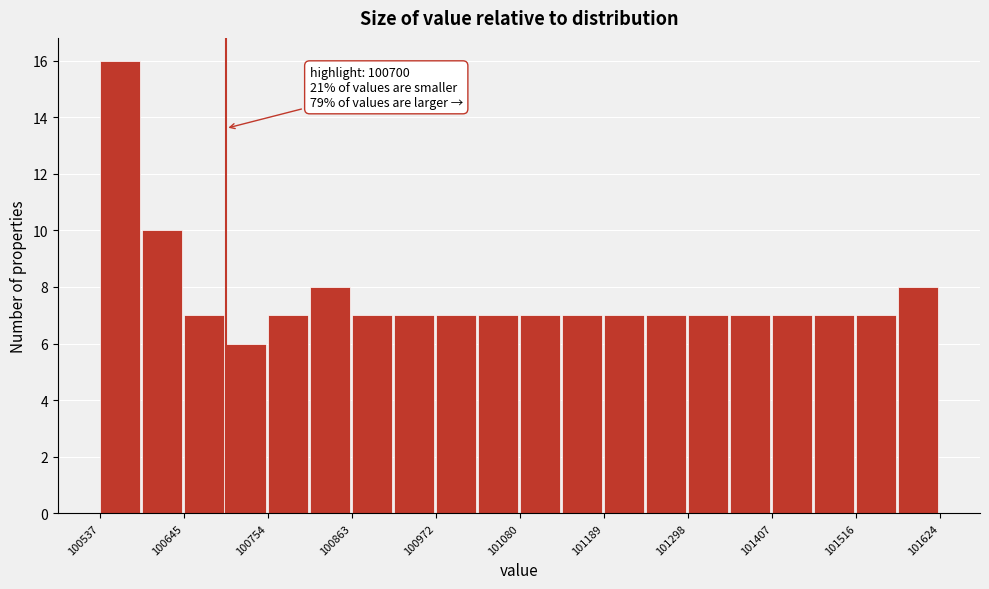

Read against the x-axis, roughly where is the centre of the tallest bar?

100560